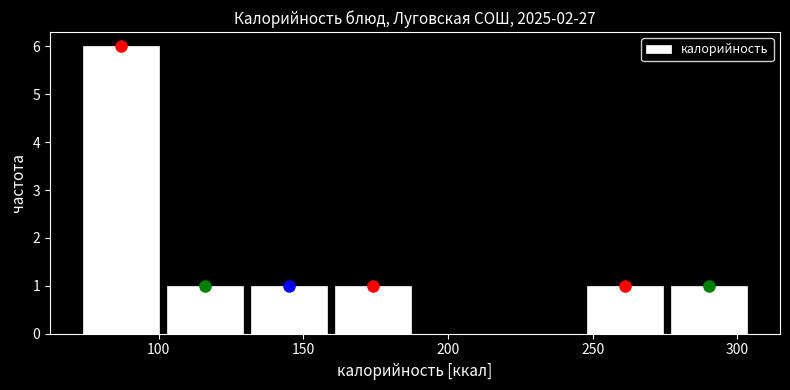

What is the height of the bar covering 160 to 190 on the x-axis? Neither the bar edges nor the heights are printed on the chart, so give them approximately, as read against the axes.

1